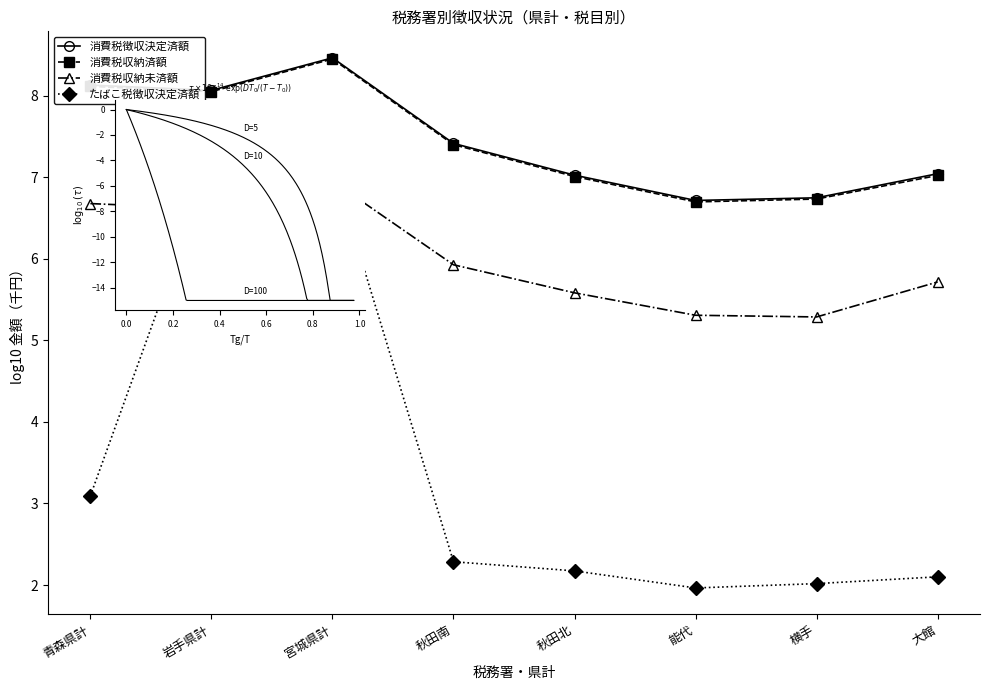

Is this an area chart (filled region under the line)?

No